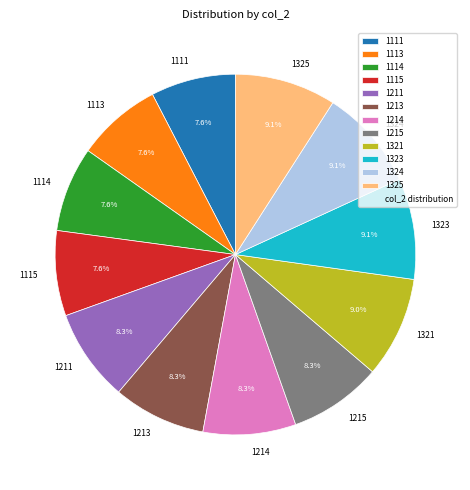

The 1214 slice represents 3% of the pie. True or false?

False